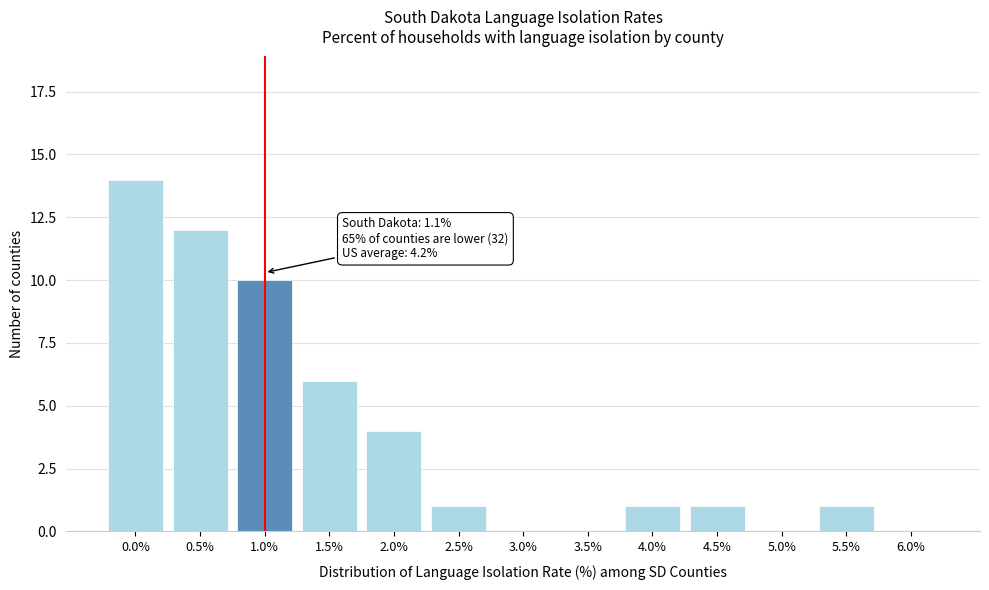

Reading left to right, extract all data points from this chart.

0.0%=14	0.5%=12	1.0%=10	1.5%=6	2.0%=4	2.5%=1	3.0%=0	3.5%=0	4.0%=1	4.5%=1	5.0%=0	5.5%=1	6.0%=0